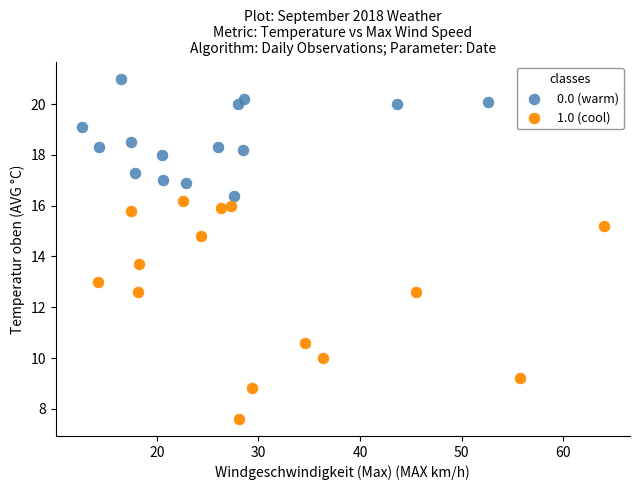

Which series reaches the minimum Y coordinate?

1.0 (cool)